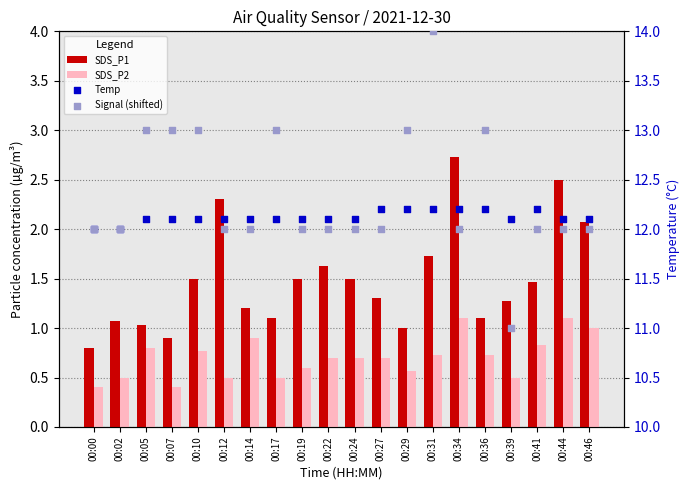

Which series has the largest total across all categories?

Signal (shifted)